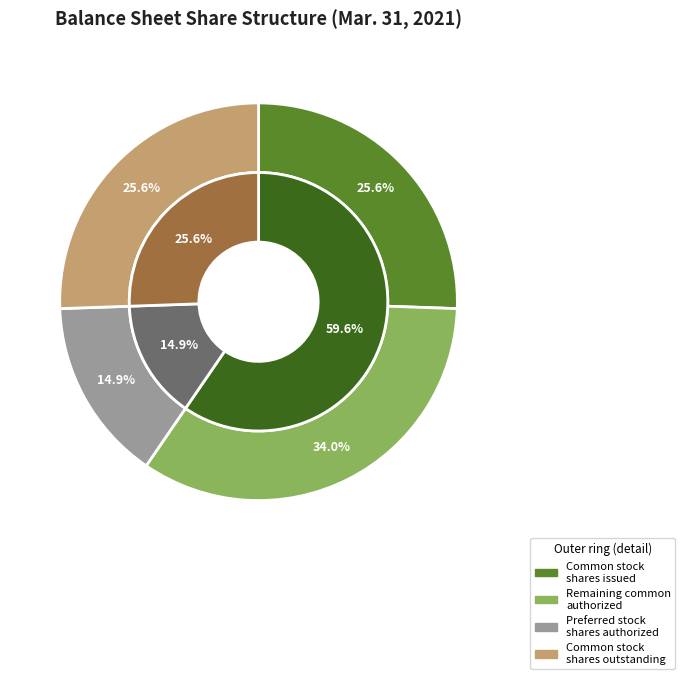

How many slices are in this pie chart?

4